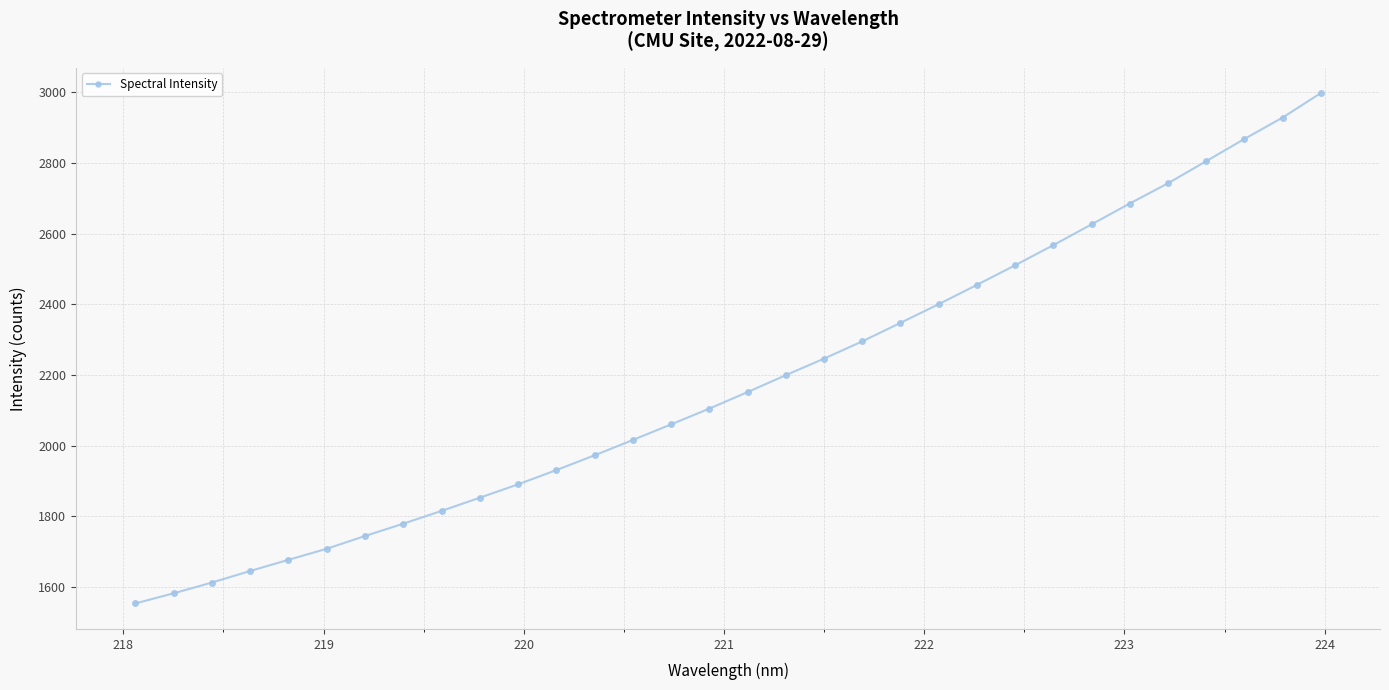

What is the minimum value shown in the chart?

1554.0